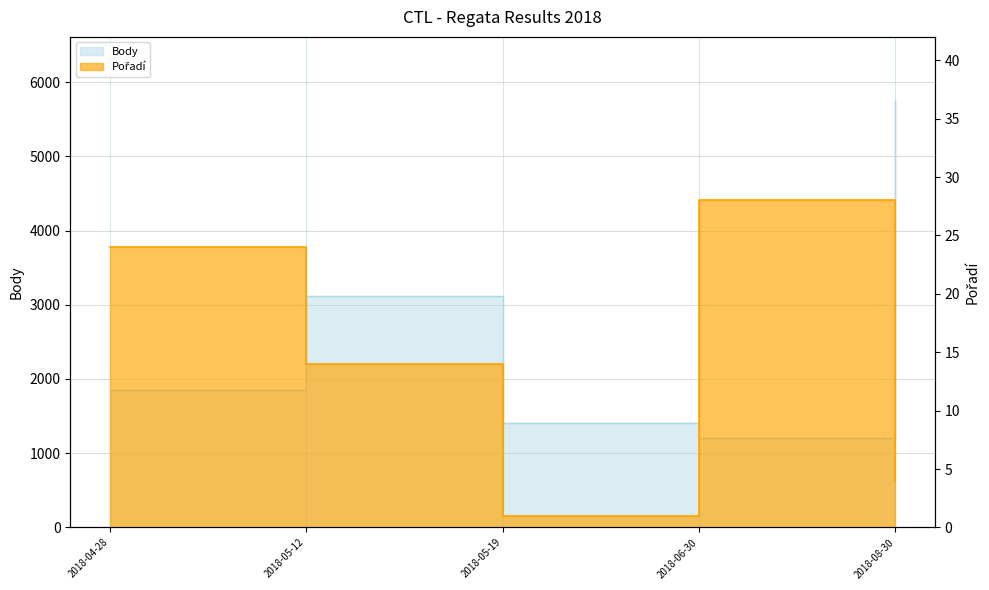

Where is the first local minimum for Pořadí?

2018-05-19